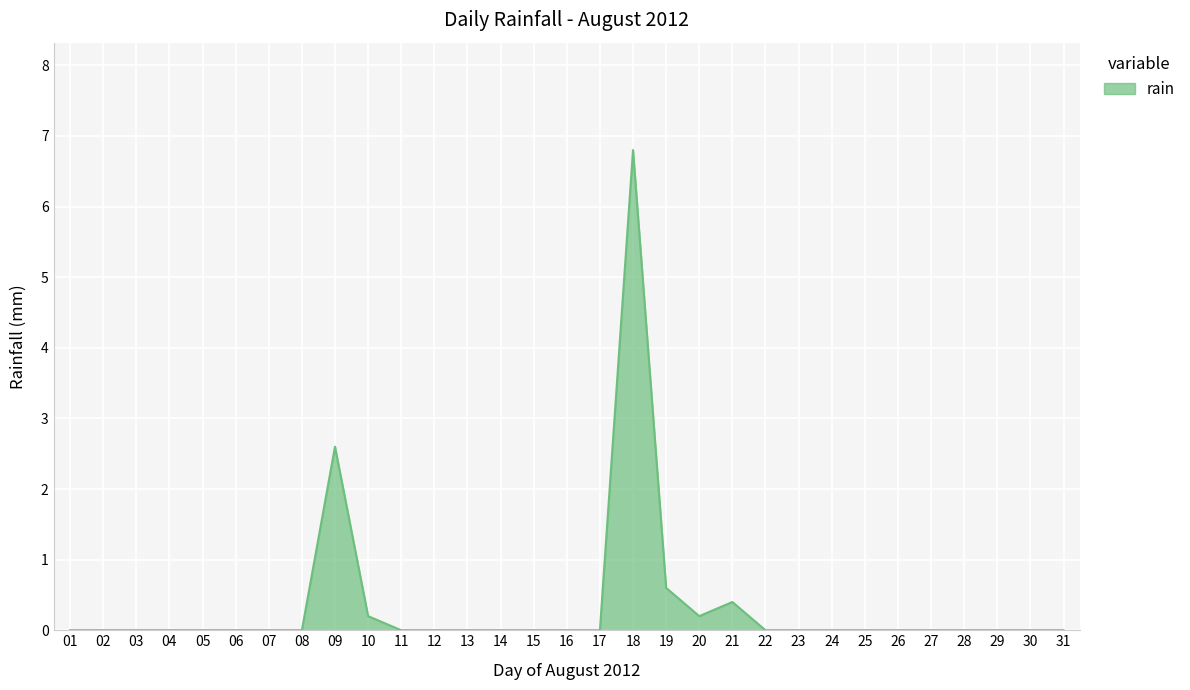

What is the difference between the values at 09 and 26?

2.6